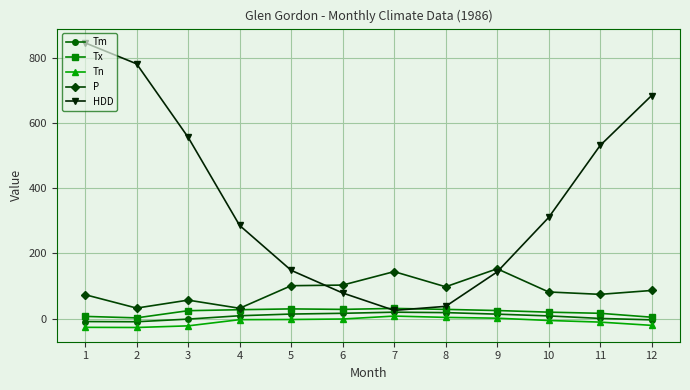

Is it true that Tn equals -3.5 at 4?

True